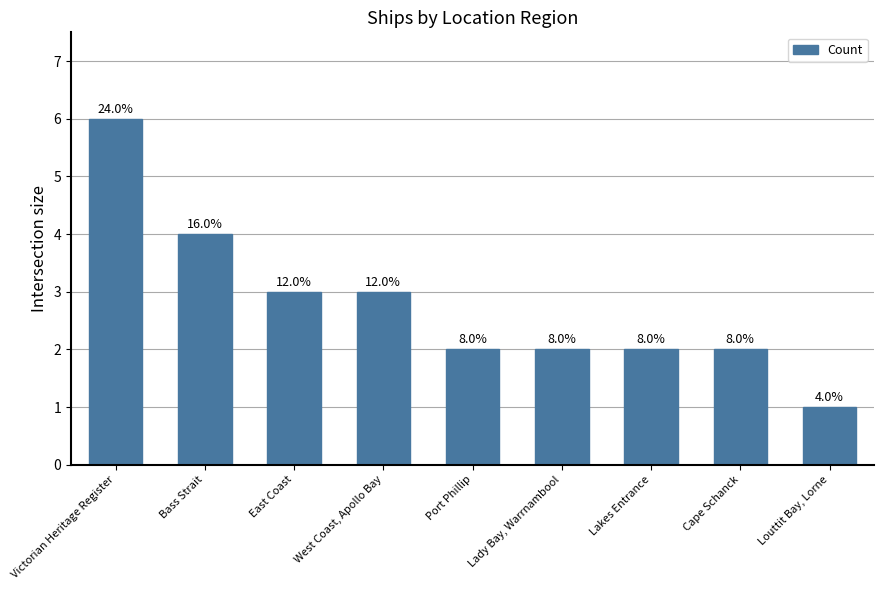

What is the sum of the values at Bass Strait and East Coast?

7